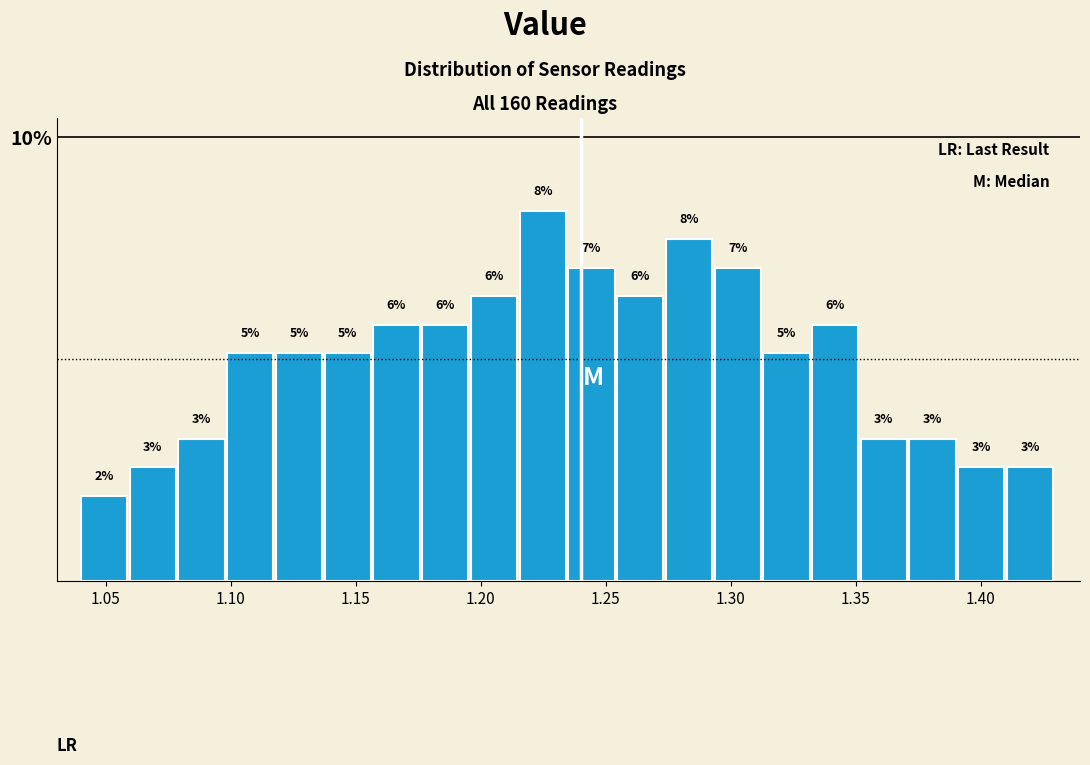

Read against the x-axis, roughly where is the centre of the tallest bar?

1.225